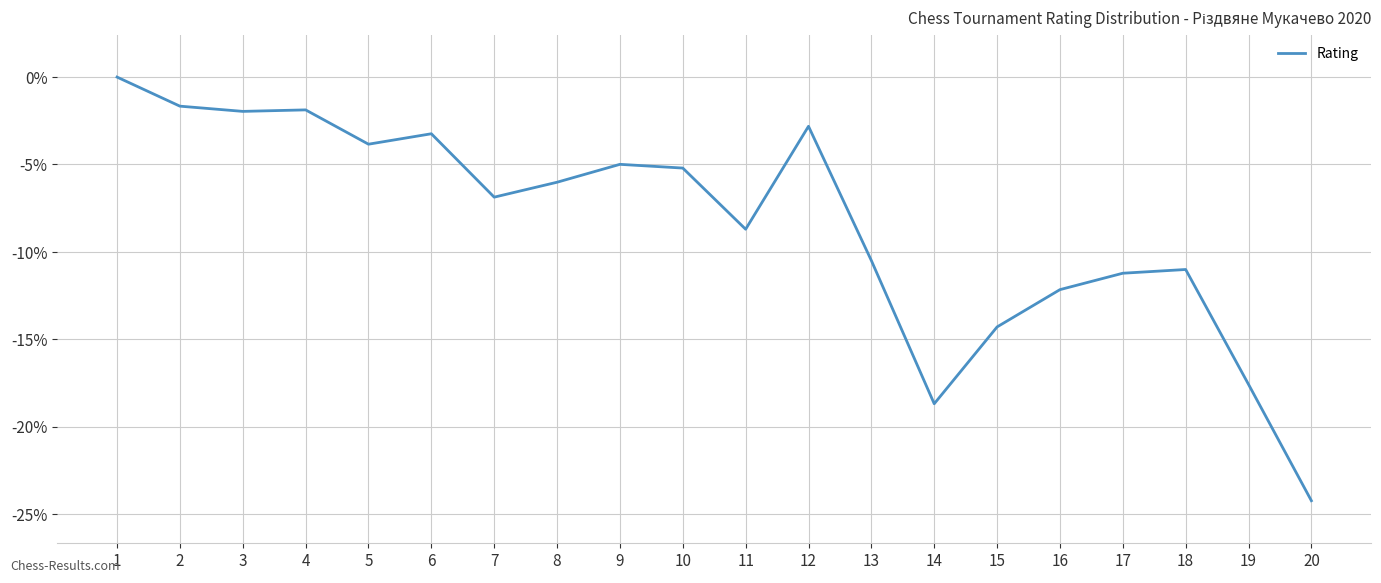

What is the difference between the maximum and minimum values?

24.2